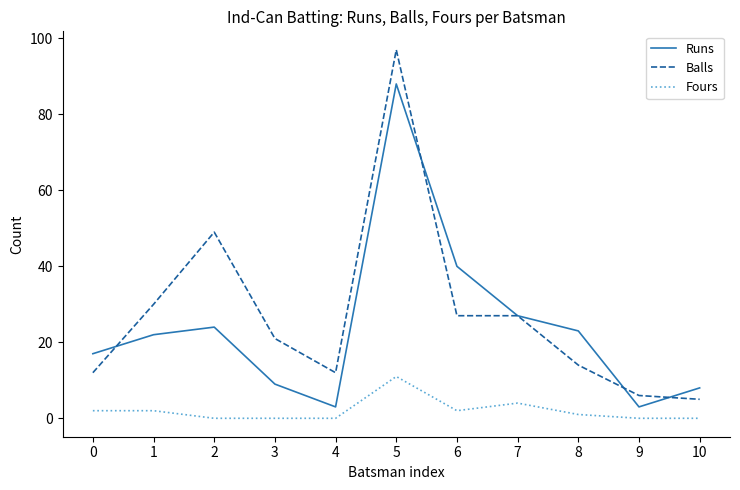

At which category is the sum across all series the highest?

5